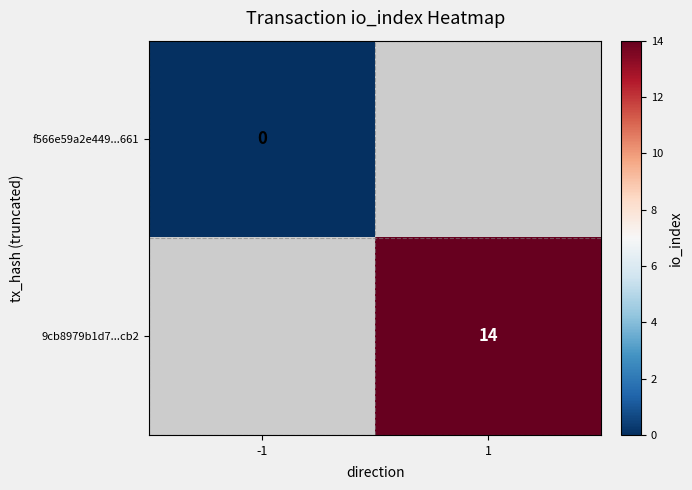

Is it true that 9cb8979b1d7...cb2 equals 14 at 1?

True